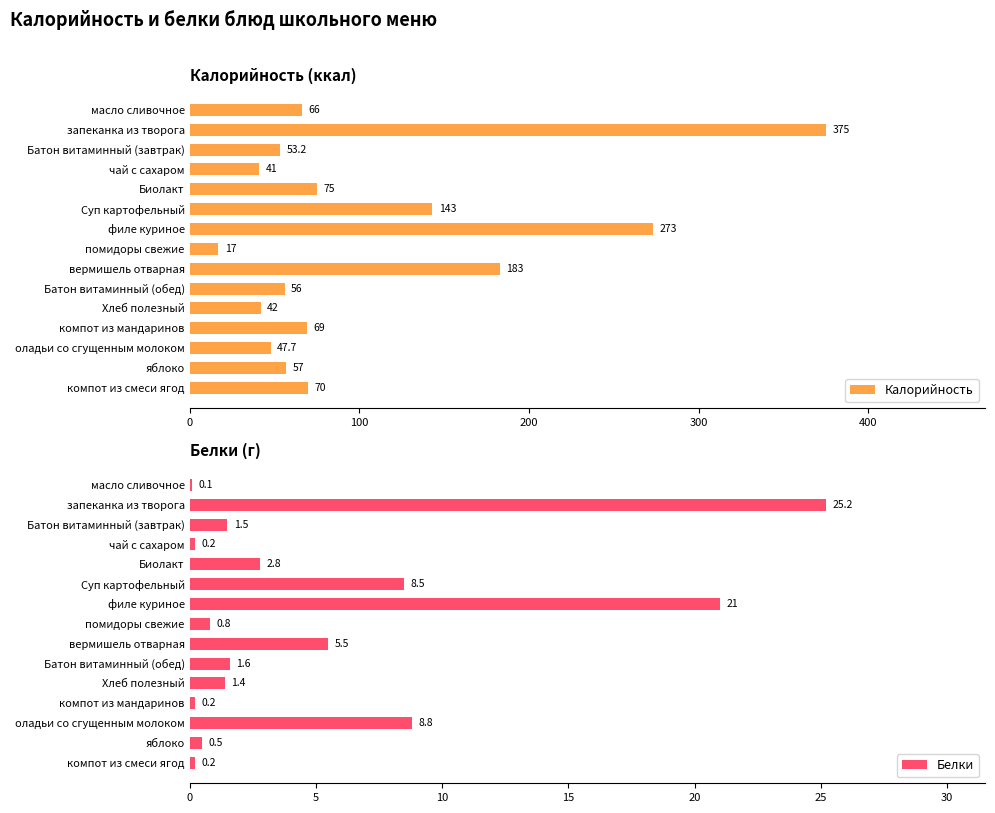

The value of Калорийность at компот из смеси ягод is 113.0. True or false?

False